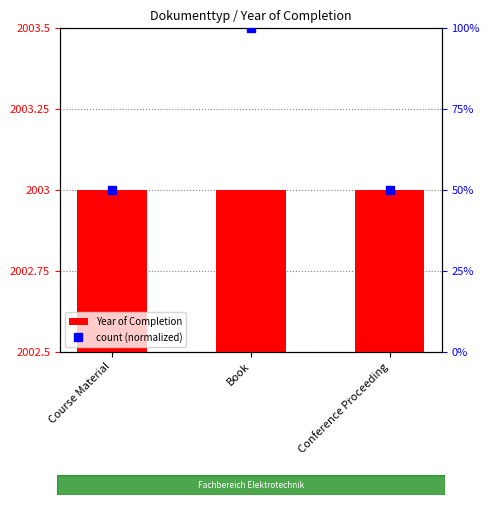

The Year of Completion series shows 2003 at Conference Proceeding. True or false?

True